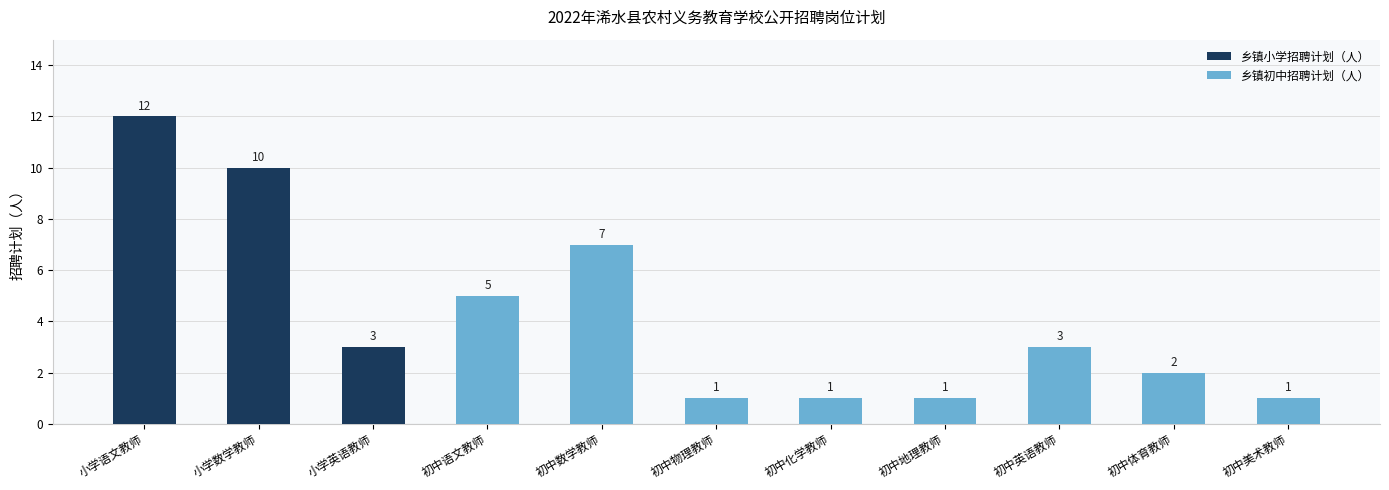

What is the sum of the values at 小学语文教师 and 小学数学教师?

22